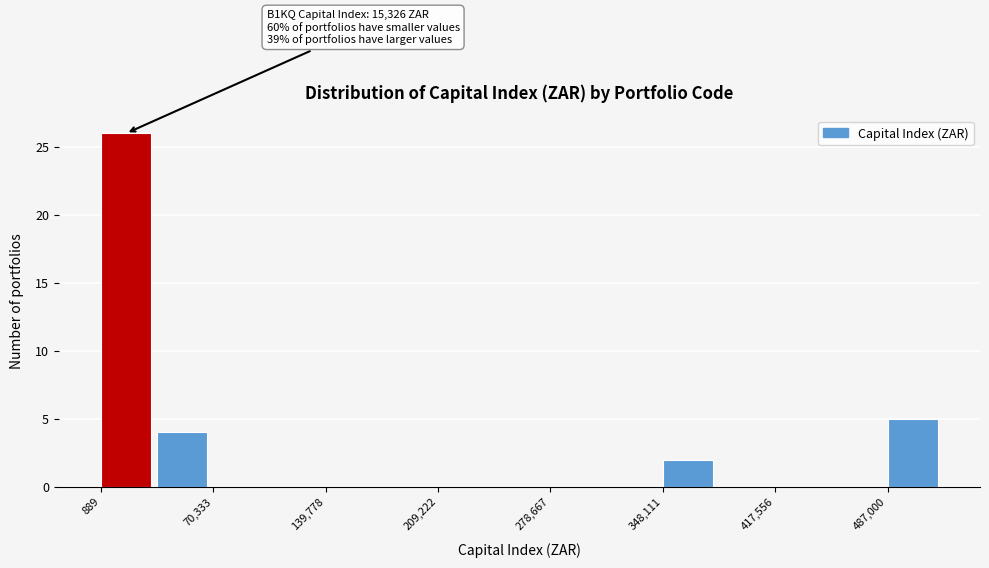

Around what value on the x-axis is the tallest bar? Give the approximate position of its centre, as read against the axis.

20000